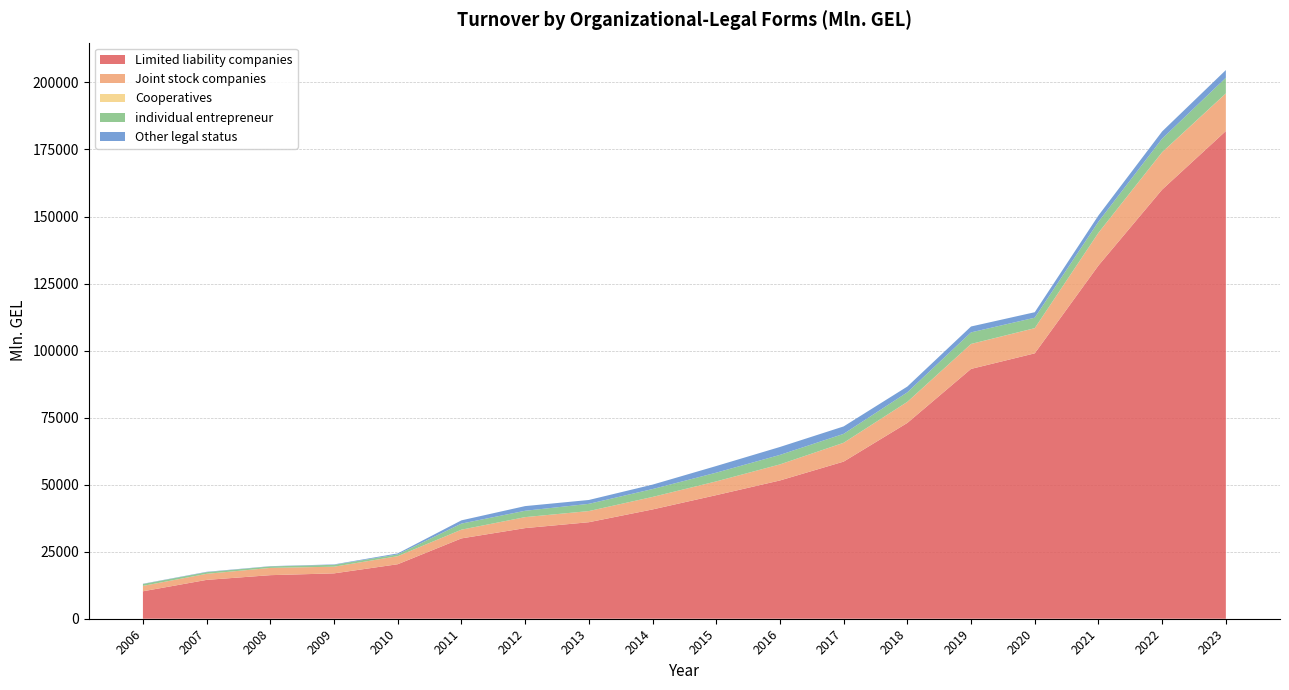

Reading left to right, list all the values displayed in this chart.

Limited liability companies: 2006=10233.8	2007=14487.9	2008=16247.3	2009=16917.8	2010=20325.6	2011=29961.1	2012=33798.7	2013=35994.0	2014=40758.3	2015=46095.0	2016=51566.2	2017=58598.4	2018=73021.6	2019=93164.4	2020=98971.2	2021=131731.6	2022=160045.4	2023=181877.7
Joint stock companies: 2006=2008.1	2007=2254.7	2008=2704.2	2009=2486.6	2010=3005.0	2011=3248.0	2012=4092.4	2013=4155.3	2014=4660.4	2015=5119.8	2016=5984.0	2017=7015.5	2018=7852.0	2019=9303.0	2020=9382.4	2021=12192.8	2022=13927.9	2023=14005.4
Cooperatives: 2006=4.1	2007=1.4	2008=1.5	2009=1.1	2010=0.8	2011=1.2	2012=0.7	2013=2.4	2014=0.5	2015=3.0	2016=3.8	2017=8.0	2018=10.6	2019=12.6	2020=13.0	2021=15.7	2022=28.4	2023=29.7
individual entrepreneur: 2006=703.2	2007=624.3	2008=557.7	2009=700.5	2010=666.2	2011=2270.4	2012=2368.8	2013=2693.7	2014=2935.7	2015=3254.3	2016=3540.1	2017=3324.5	2018=3549.9	2019=4311.1	2020=3894.0	2021=4119.5	2022=5035.7	2023=5828.8
Other legal status: 2006=93.4	2007=129.7	2008=98.1	2009=152.6	2010=366.9	2011=1208.7	2012=1743.1	2013=1439.9	2014=1656.2	2015=2475.5	2016=2959.7	2017=2771.3	2018=2150.3	2019=2194.3	2020=2044.8	2021=2331.6	2022=2695.6	2023=2875.3